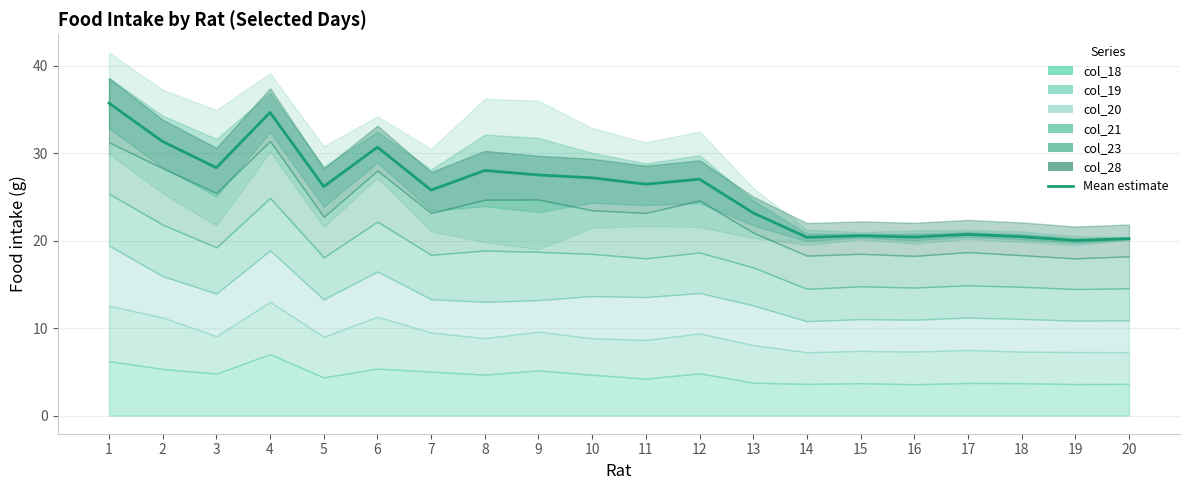

Rank the categories by value from lowest to highest.

19, 20, 14, 16, 18, 15, 17, 13, 7, 5, 11, 12, 10, 9, 8, 3, 6, 2, 4, 1